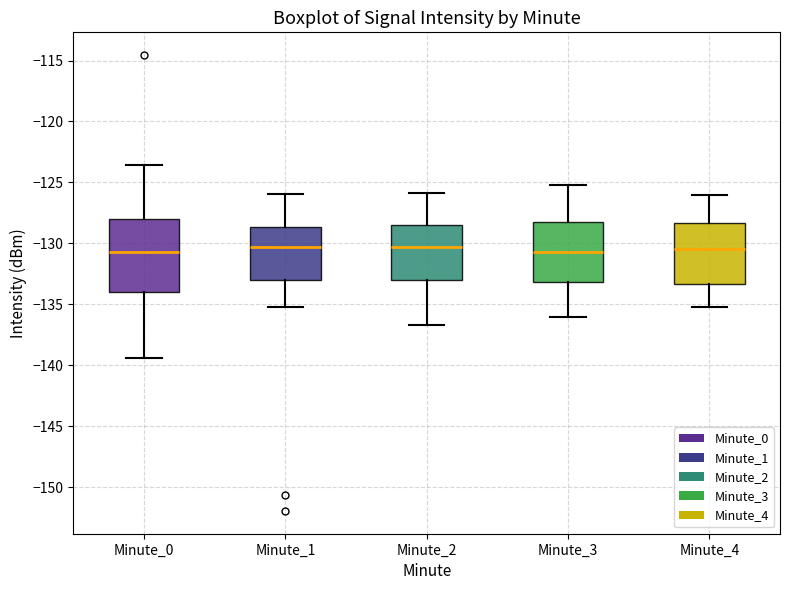

Reading left to right, transcribe this box plot: for each box, give where its median line is, the range the box spans, and where its two whiskers end, as read against the y-axis. The values are not printed on the chart, so give them approximately, as read against the axis.

Minute_0: median -130.5, box -134.0 to -128.0, whiskers -139.5 to -123.5
Minute_1: median -130.5, box -133.0 to -128.5, whiskers -135.0 to -126.0
Minute_2: median -130.5, box -133.0 to -128.5, whiskers -136.5 to -126.0
Minute_3: median -130.5, box -133.0 to -128.0, whiskers -136.0 to -125.0
Minute_4: median -130.5, box -133.5 to -128.5, whiskers -135.0 to -126.0